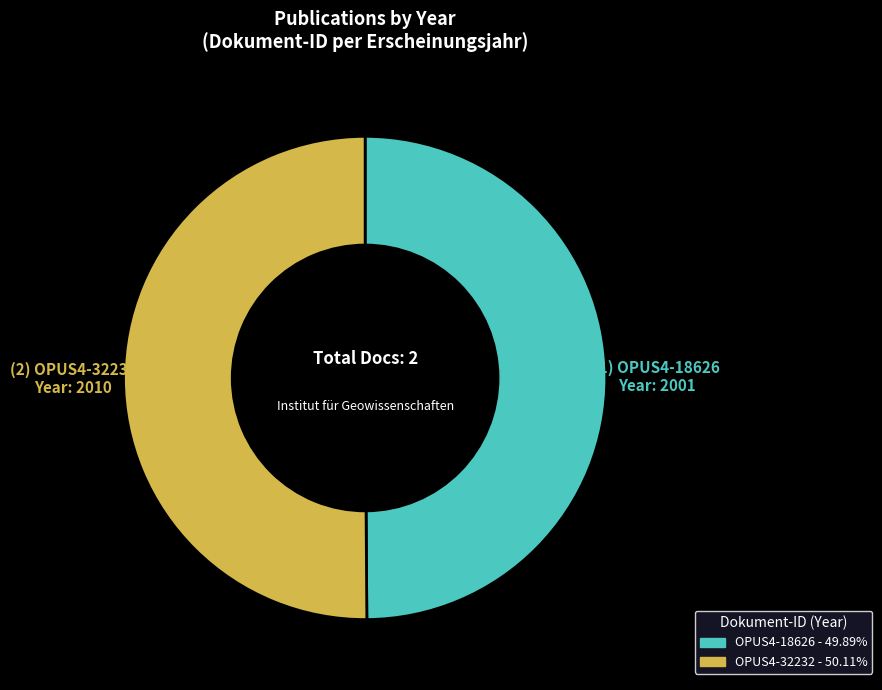

Combined, do OPUS4-32232 and OPUS4-18626 account for over 50%?

Yes